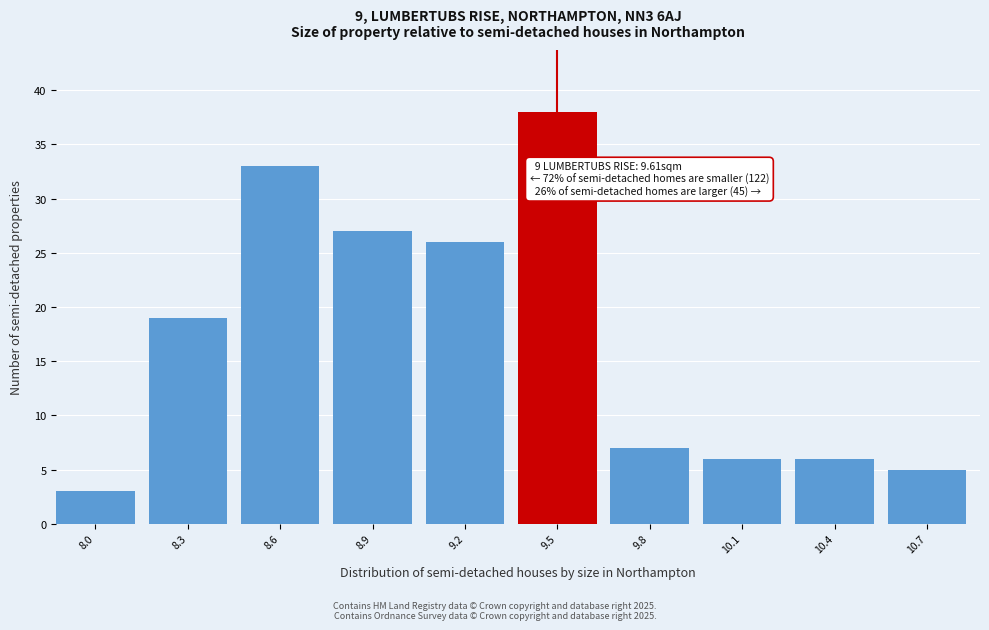

Reading left to right, transcribe all the data shown in this chart.

8.0=3	8.3=19	8.6=33	8.9=27	9.2=26	9.5=38	9.8=7	10.1=6	10.4=6	10.7=5